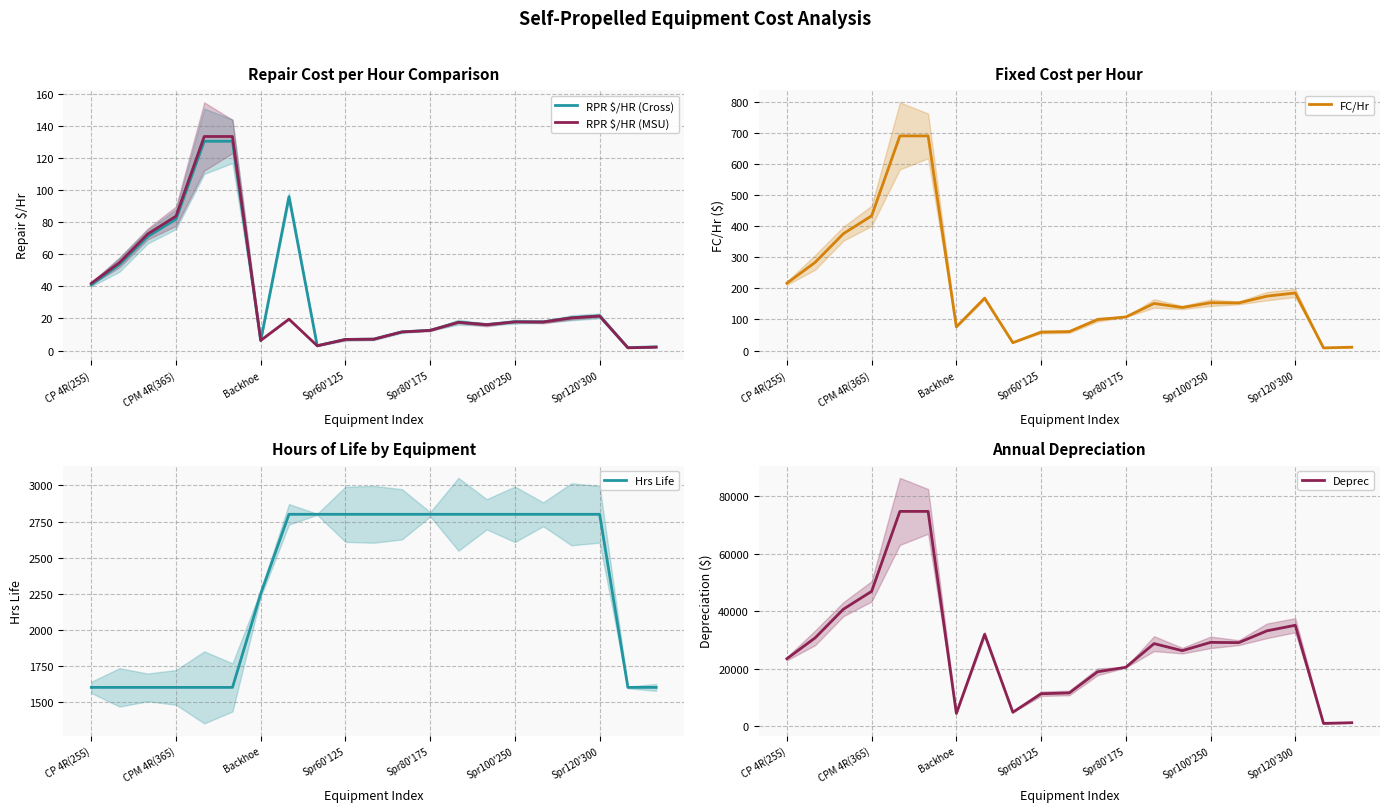

True or false: FC/Hr has a value of 216.5 at CP 4R(255).

True